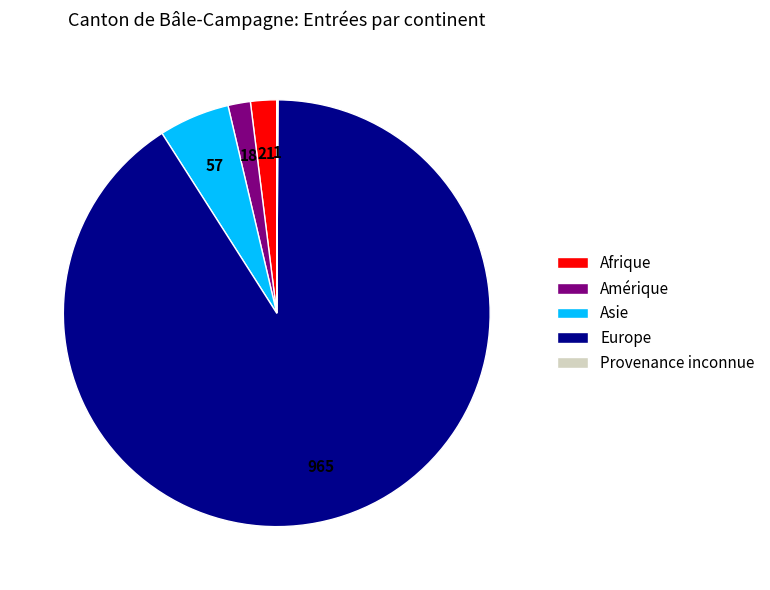

Is it true that Afrique is 10% of the pie?

False